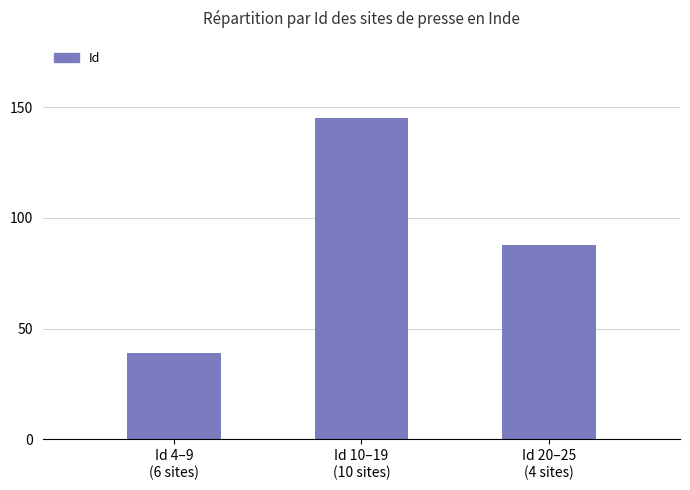

What is the change in value from Id 4–9
(6 sites) to Id 10–19
(10 sites)?

+106